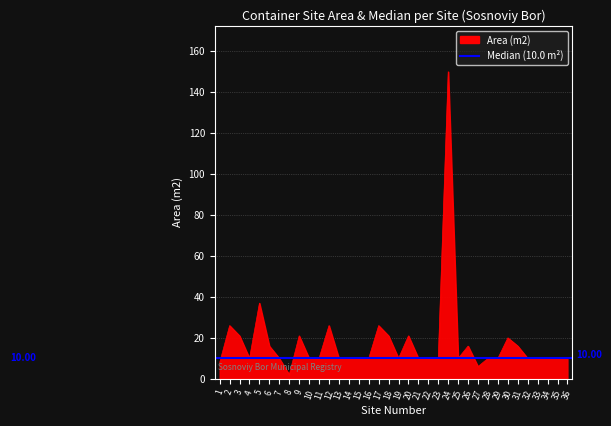

Count the number of categories in the chart.

36